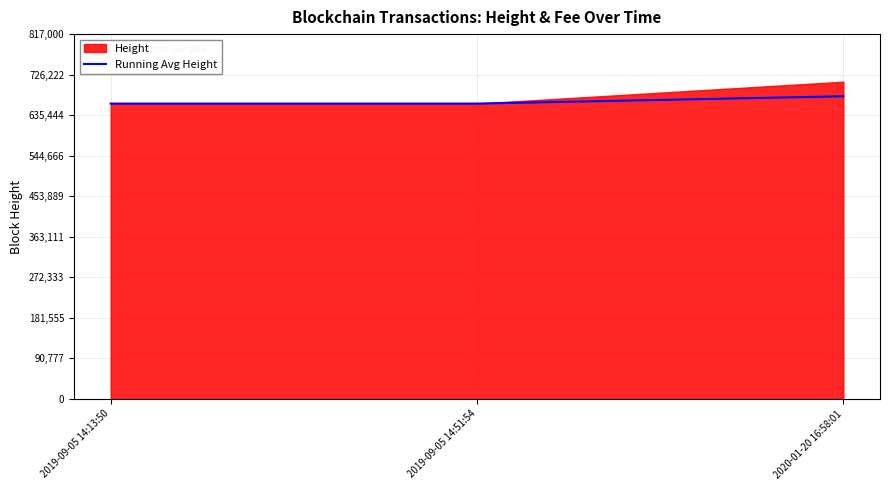

Which has a higher value, 2019-09-05 14:51:54 or 2019-09-05 14:13:50?

2019-09-05 14:51:54